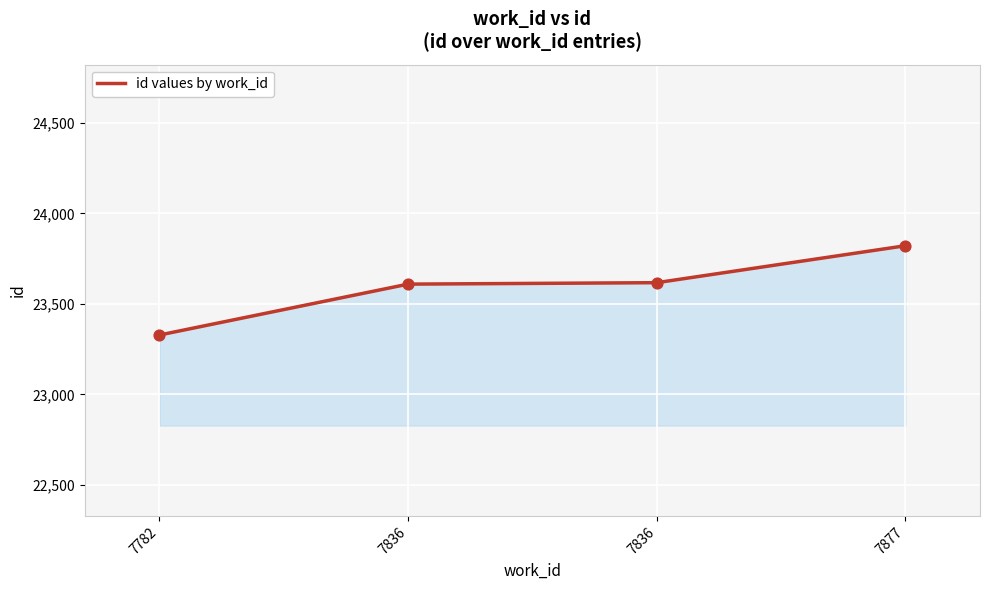

Between 7782 and 7836, which is larger?

7836